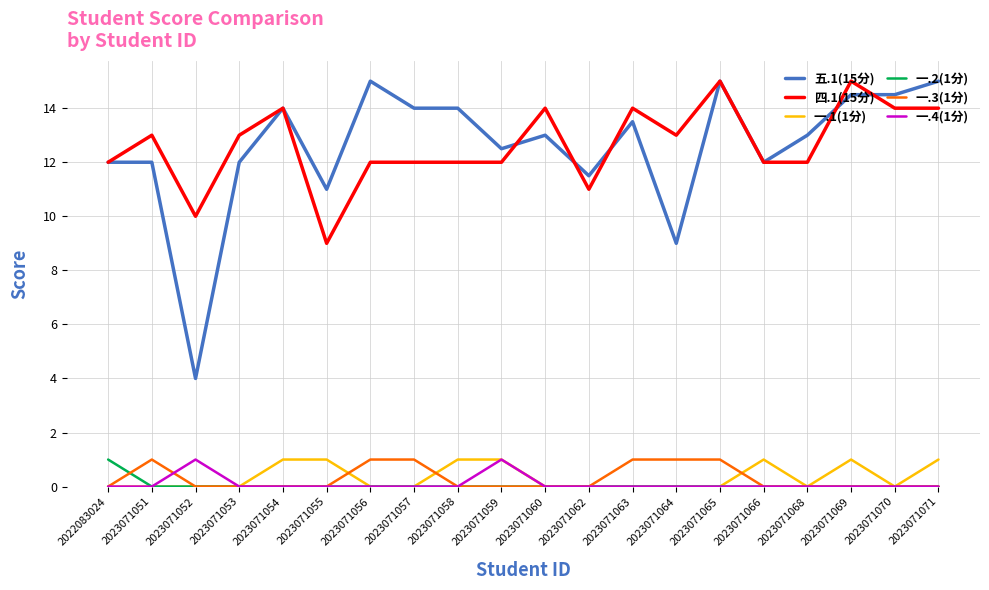

Reading right to left, list all the values displayed in this chart.

五.1(15分): 15.0	14.5	14.5	13.0	12.0	15.0	9.0	13.5	11.5	13.0	12.5	14.0	14.0	15.0	11.0	14.0	12.0	4.0	12.0	12.0
四.1(15分): 14.0	14.0	15.0	12.0	12.0	15.0	13.0	14.0	11.0	14.0	12.0	12.0	12.0	12.0	9.0	14.0	13.0	10.0	13.0	12.0
一.1(1分): 1.0	0.0	1.0	0.0	1.0	0.0	0.0	0.0	0.0	0.0	1.0	1.0	0.0	0.0	1.0	1.0	0.0	0.0	0.0	0.0
一.2(1分): 0.0	0.0	0.0	0.0	0.0	0.0	0.0	0.0	0.0	0.0	0.0	0.0	0.0	0.0	0.0	0.0	0.0	0.0	0.0	1.0
一.3(1分): 0.0	0.0	0.0	0.0	0.0	1.0	1.0	1.0	0.0	0.0	0.0	0.0	1.0	1.0	0.0	0.0	0.0	0.0	1.0	0.0
一.4(1分): 0.0	0.0	0.0	0.0	0.0	0.0	0.0	0.0	0.0	0.0	1.0	0.0	0.0	0.0	0.0	0.0	0.0	1.0	0.0	0.0